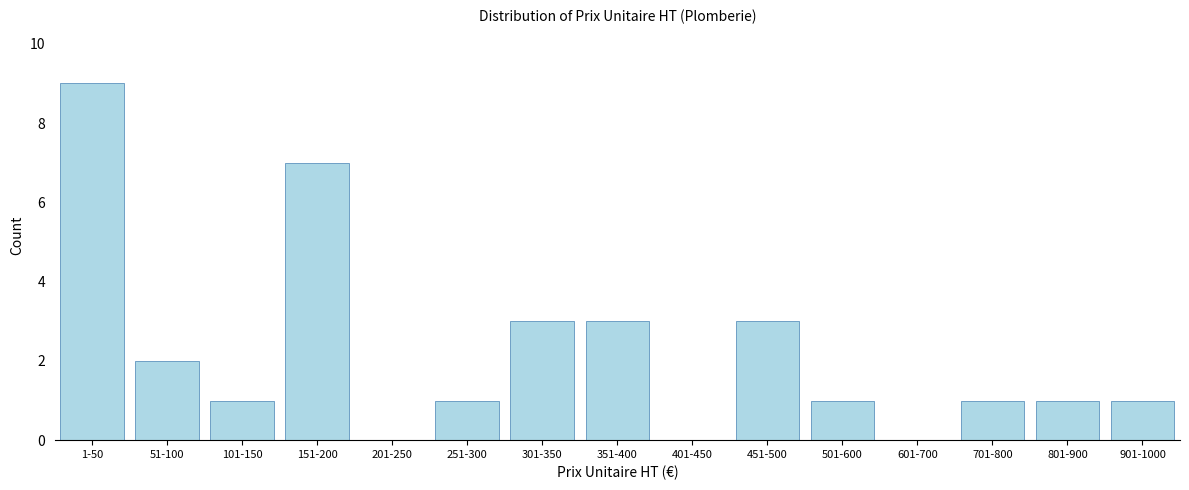

Reading left to right, transcribe all the data shown in this chart.

1-50=9	51-100=2	101-150=1	151-200=7	201-250=0	251-300=1	301-350=3	351-400=3	401-450=0	451-500=3	501-600=1	601-700=0	701-800=1	801-900=1	901-1000=1